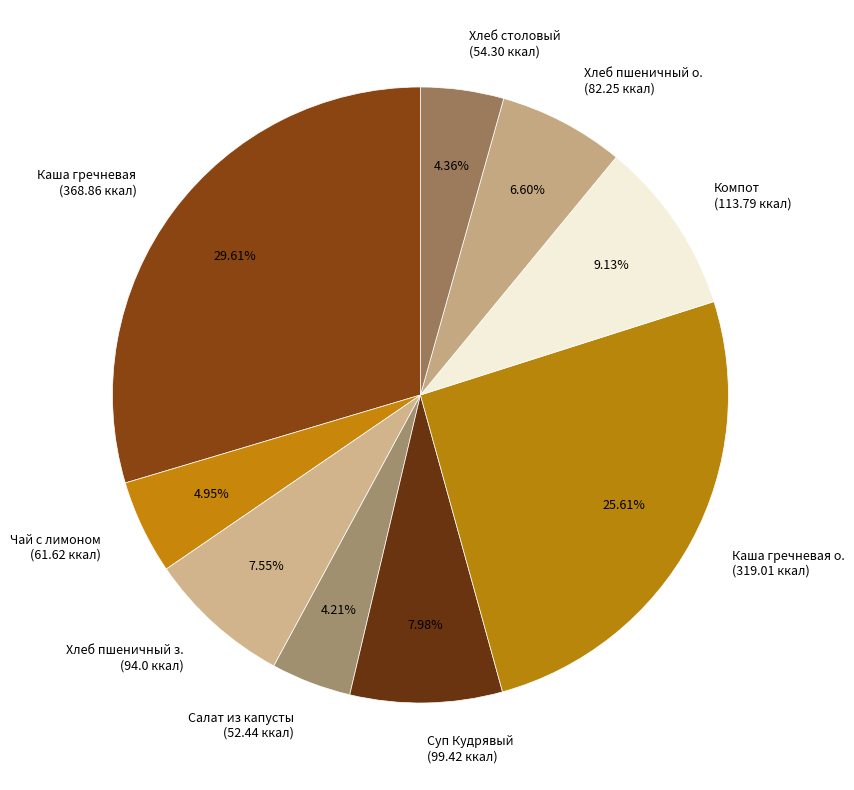

Is the sum of Суп Кудрявый (99.42 ккал) and Каша гречневая о. (319.01 ккал) greater than half?

No